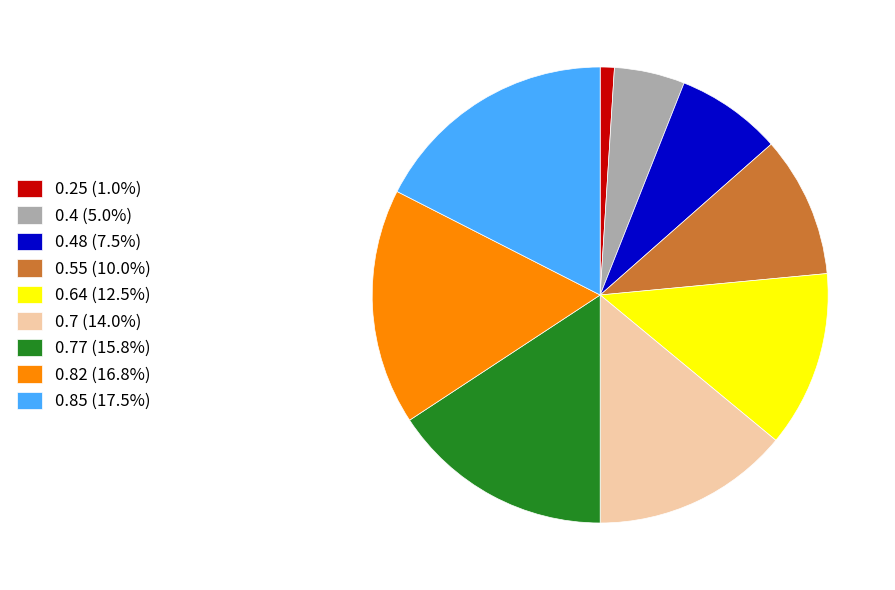

Is there any slice that represents more than half of the pie?

No